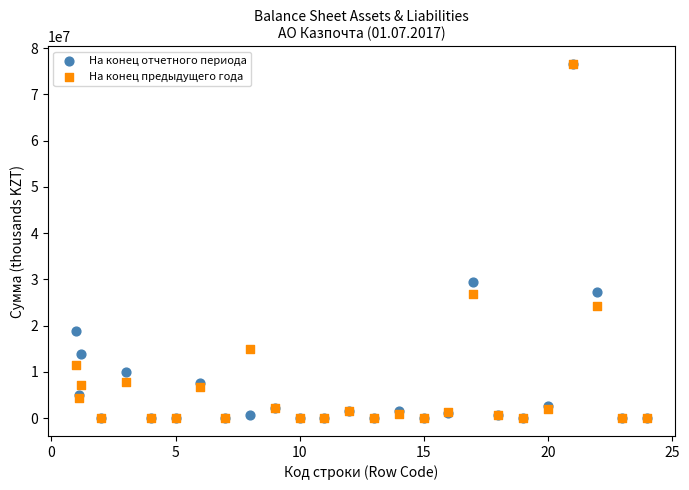

What are all the series names shown in the legend?

На конец отчетного периода, На конец предыдущего года